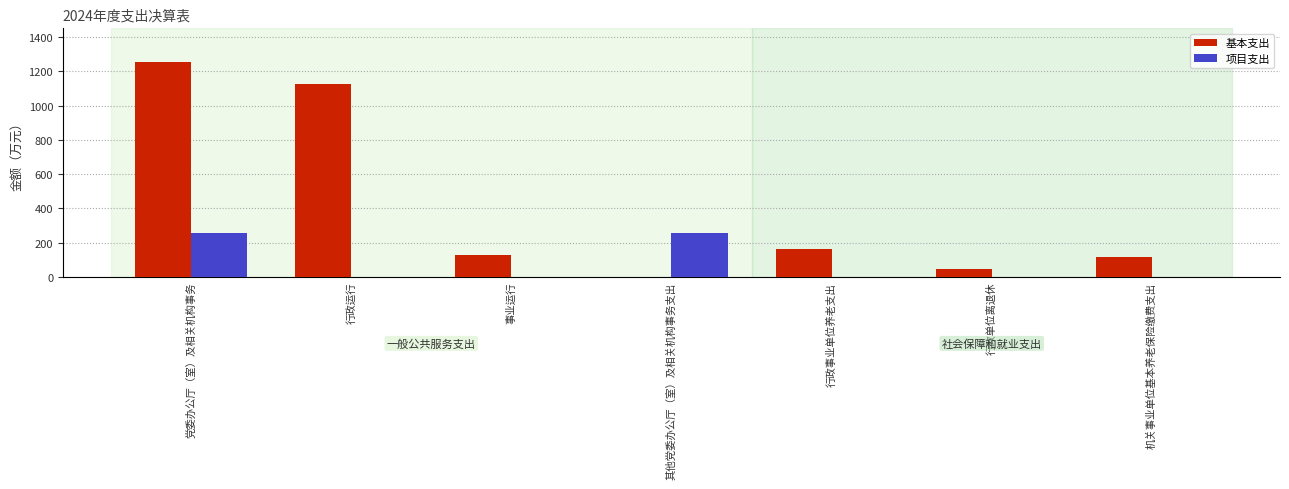

Which series has the widest spread of values?

基本支出